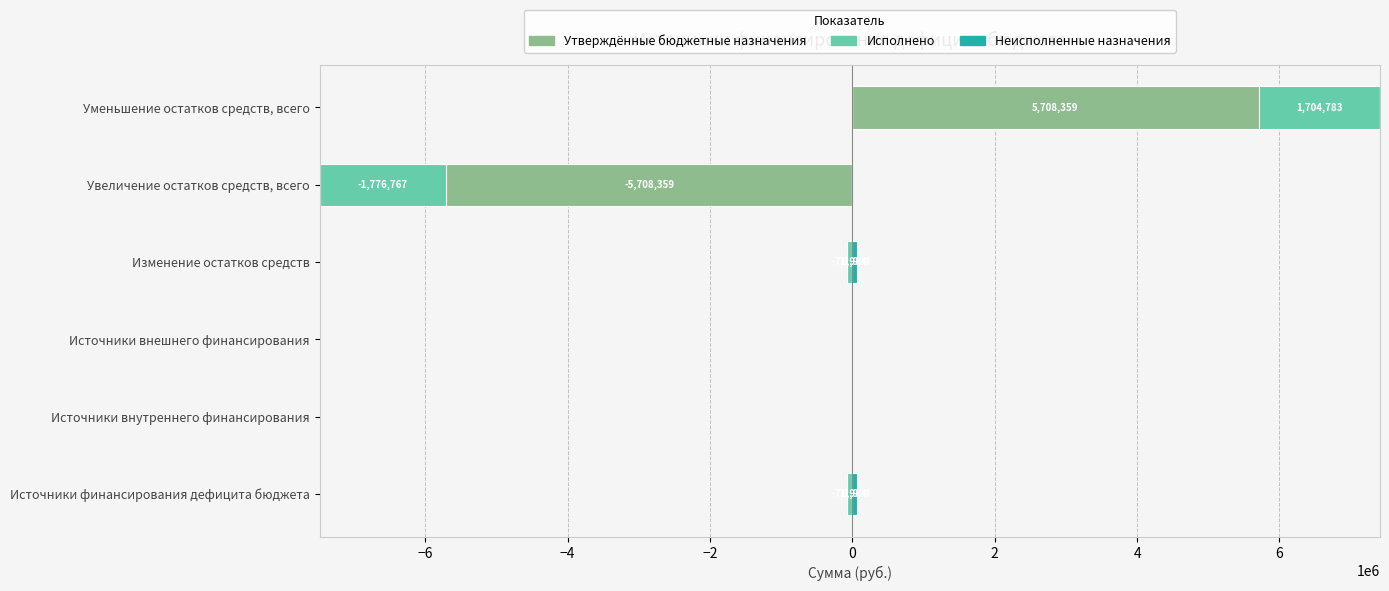

What is the value of the Неисполненные назначения bar at the 4th from the left?

71984.0